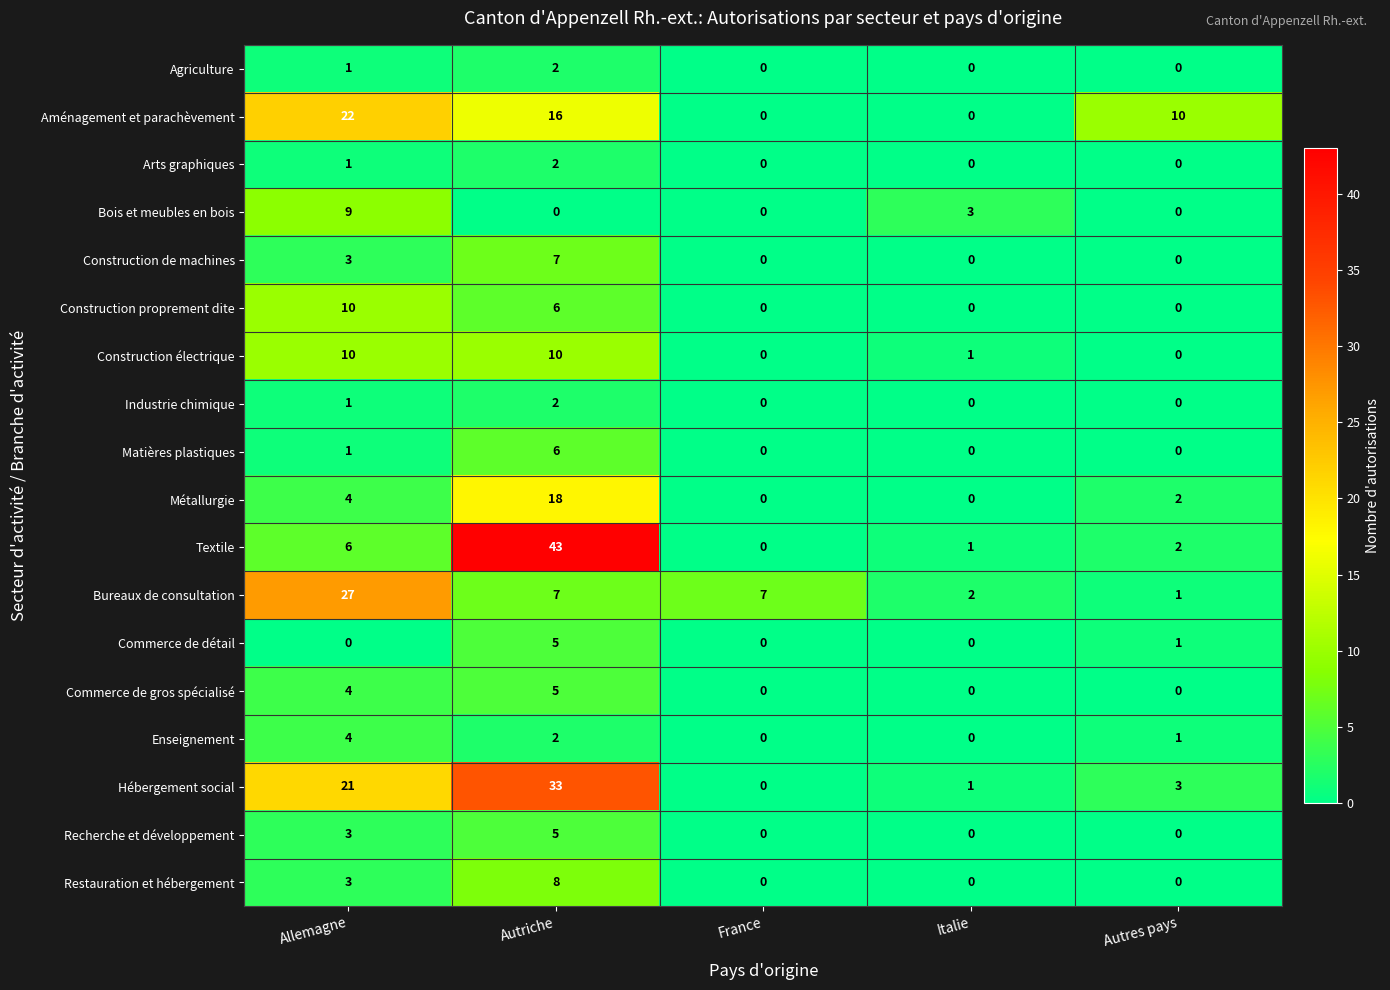

What is the maximum value shown in the chart?

43